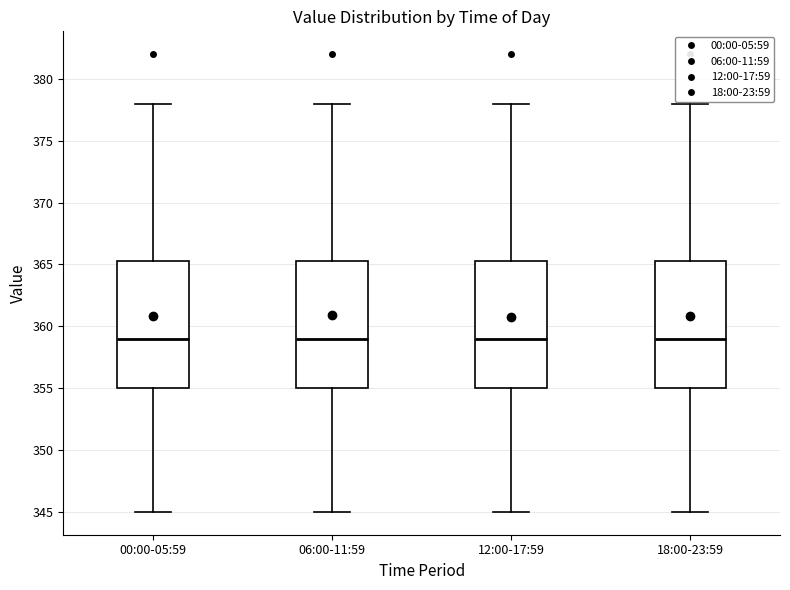

Where is the upper edge of the box for 00:00-05:59 on the y-axis? The values are not printed on the chart, so give them approximately, as read against the axis.

365.5